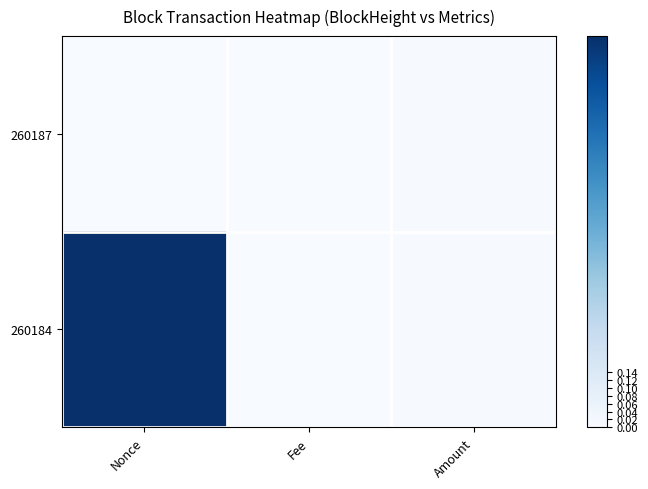

How many data points does each series have?

3